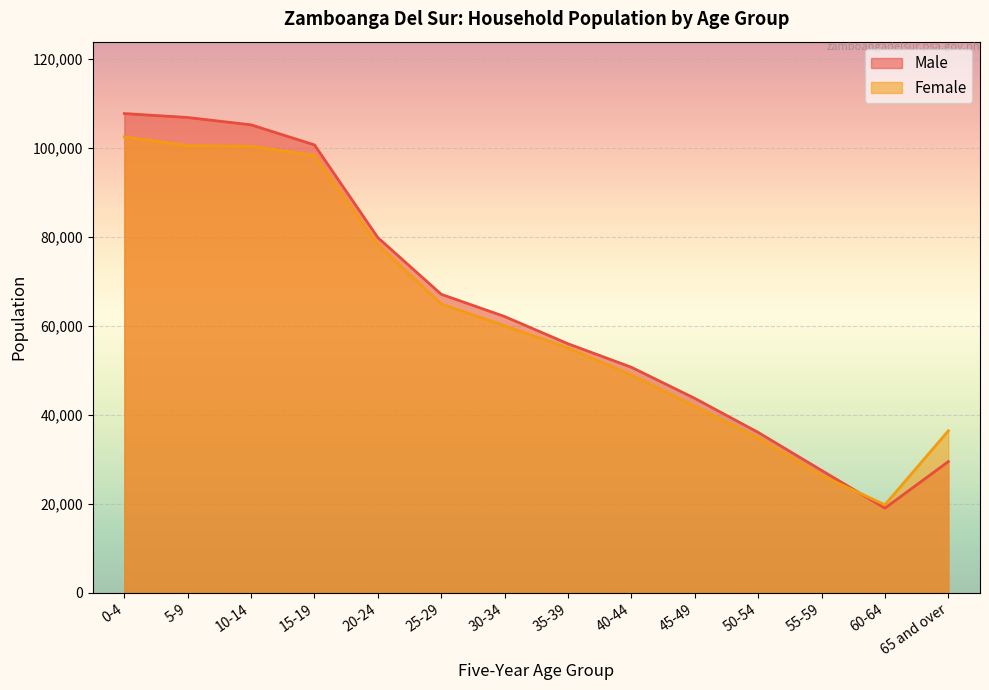

Does the chart display data point markers on the line(s)?

No